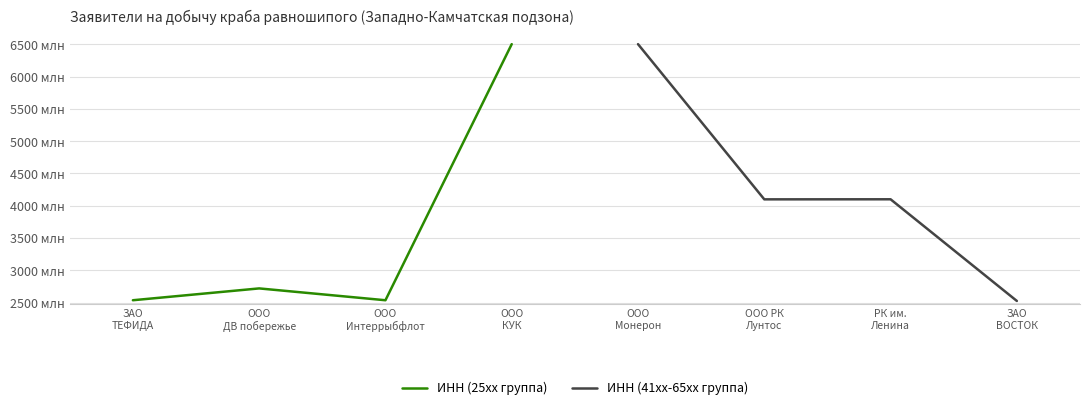

How many data points in ИНН (25xx группа) are less than 2722090350?

2